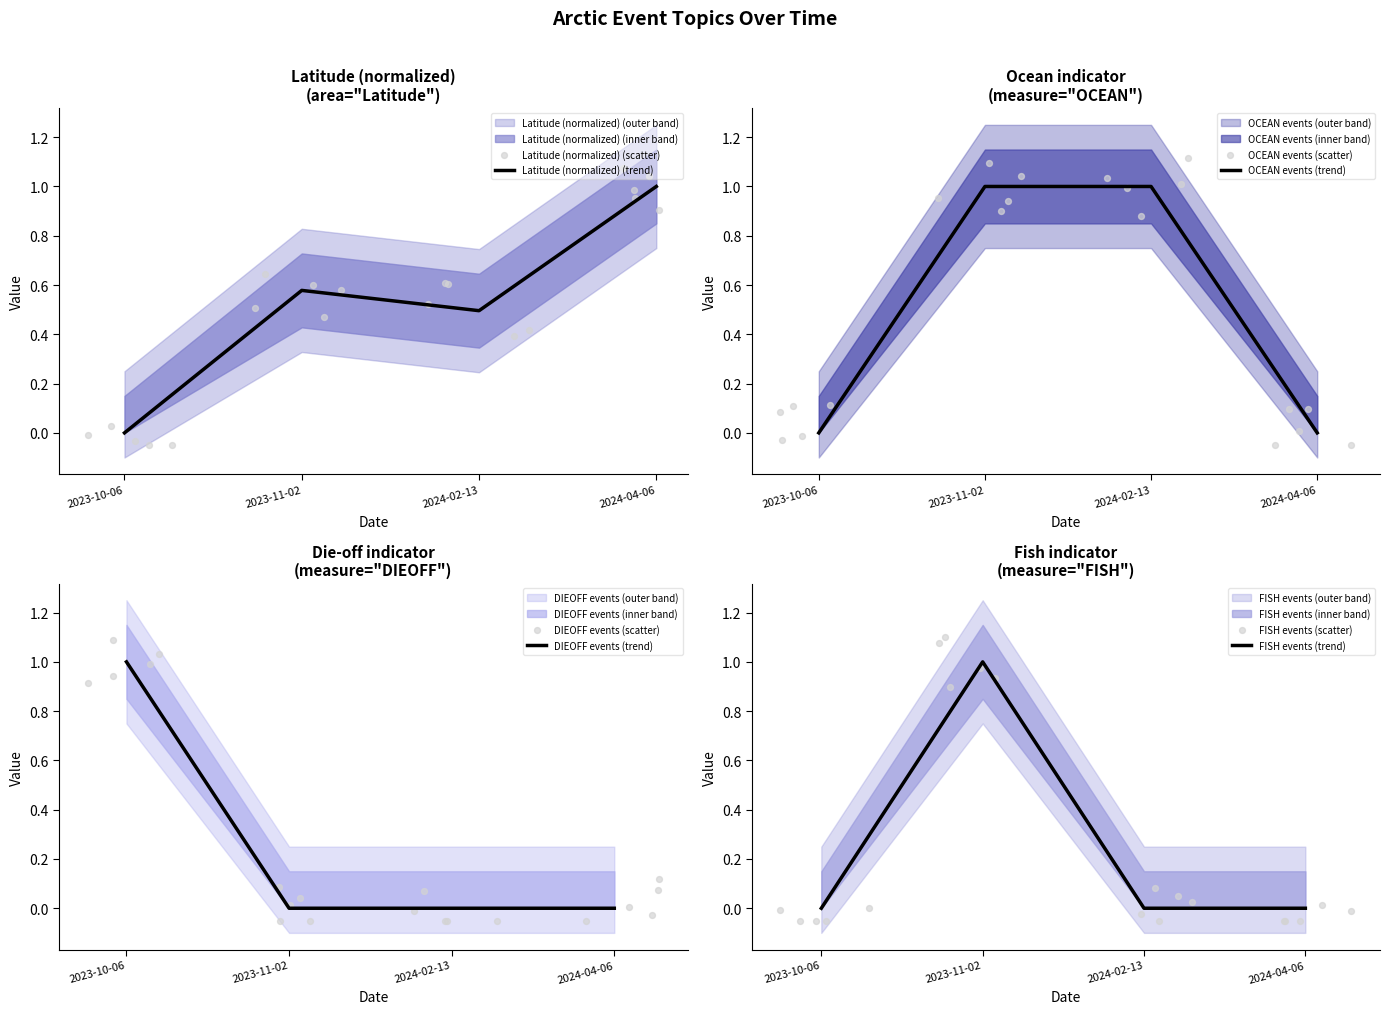

Which series contains the highest Y value?

Latitude